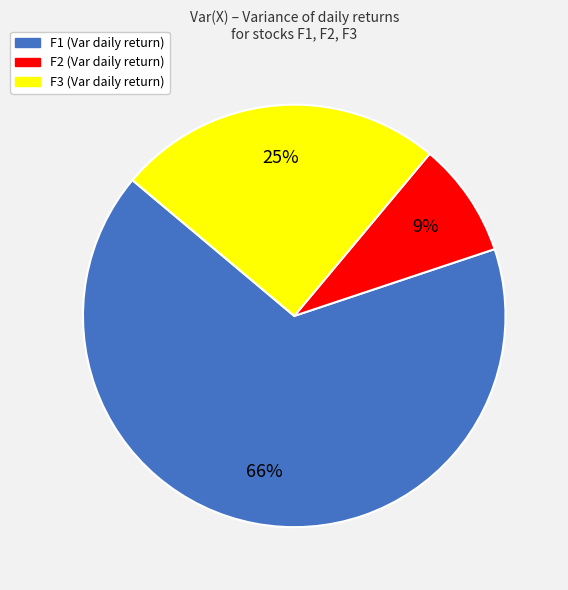

Do F3 and F2 together represent more than half of the pie?

No